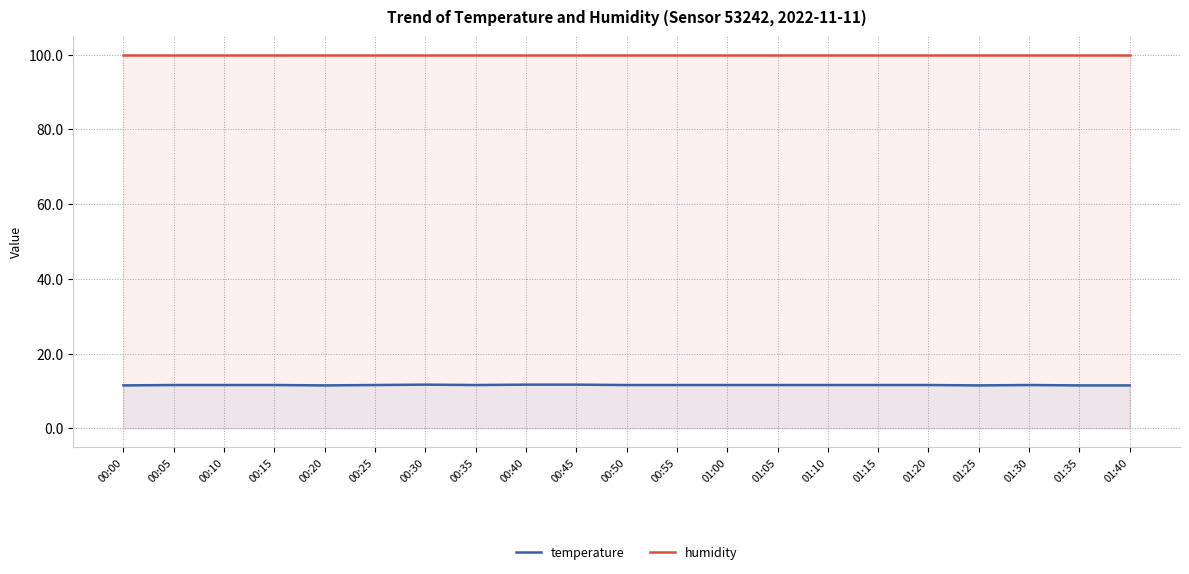

At 01:30, list the series in order from smallest to largest.

temperature, humidity